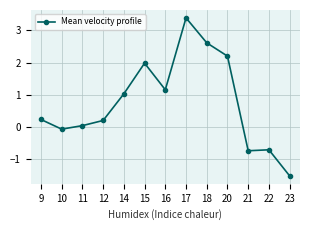

The value at 22 is -1.1. True or false?

False